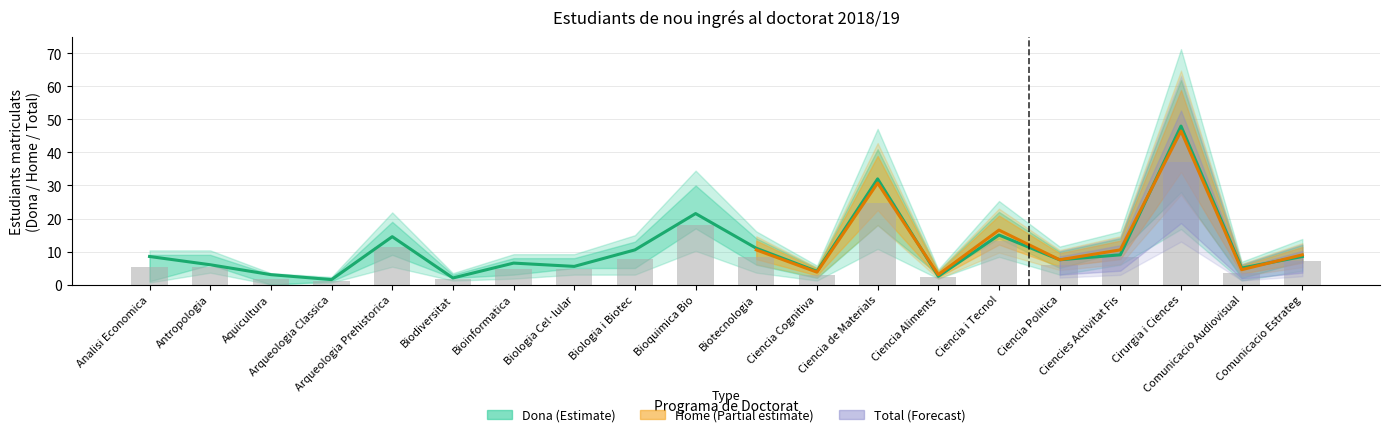

What is the label of the 2nd bar from the right?

Comunicacio Audiovisual